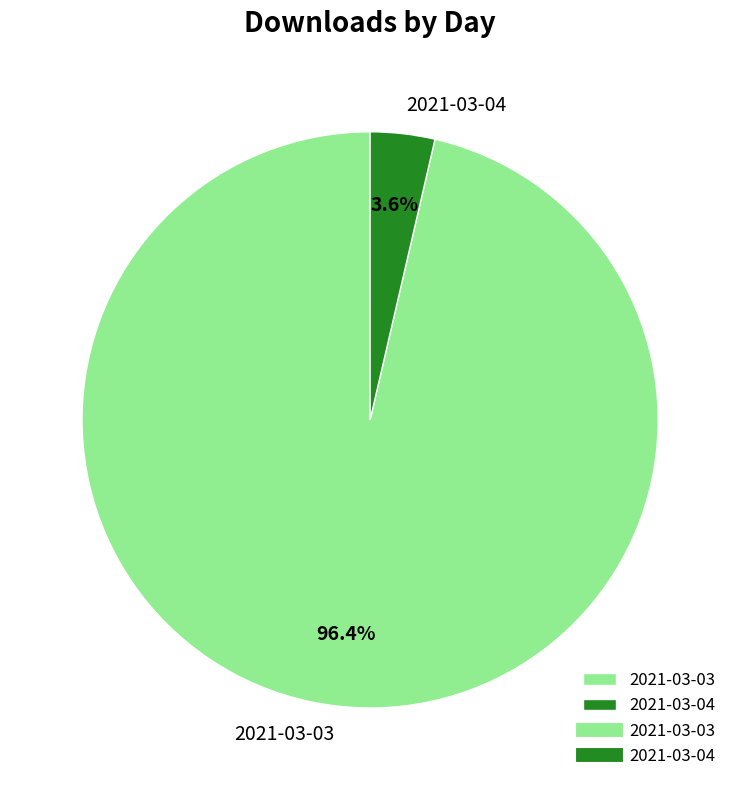

Rank the categories by value from lowest to highest.

2021-03-04, 2021-03-03